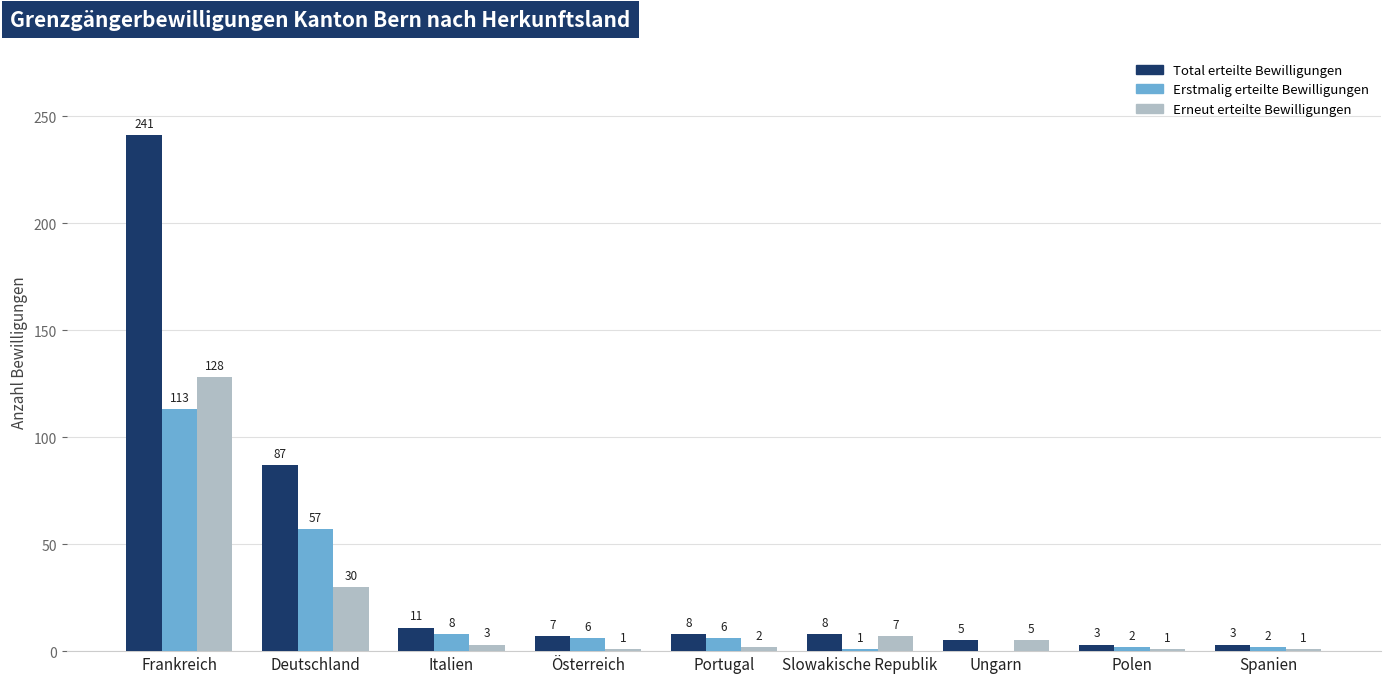

What is the highest value of the Erstmalig erteilte Bewilligungen series?

113